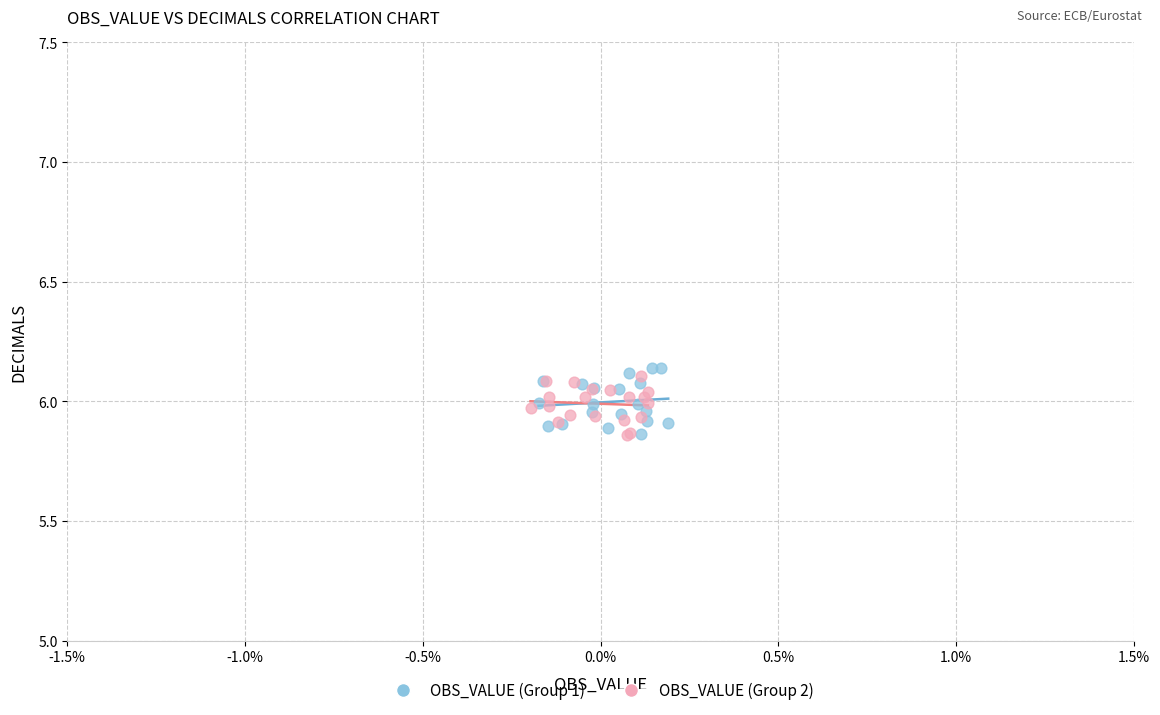

What are all the series names shown in the legend?

OBS_VALUE (Group 1), OBS_VALUE (Group 2)